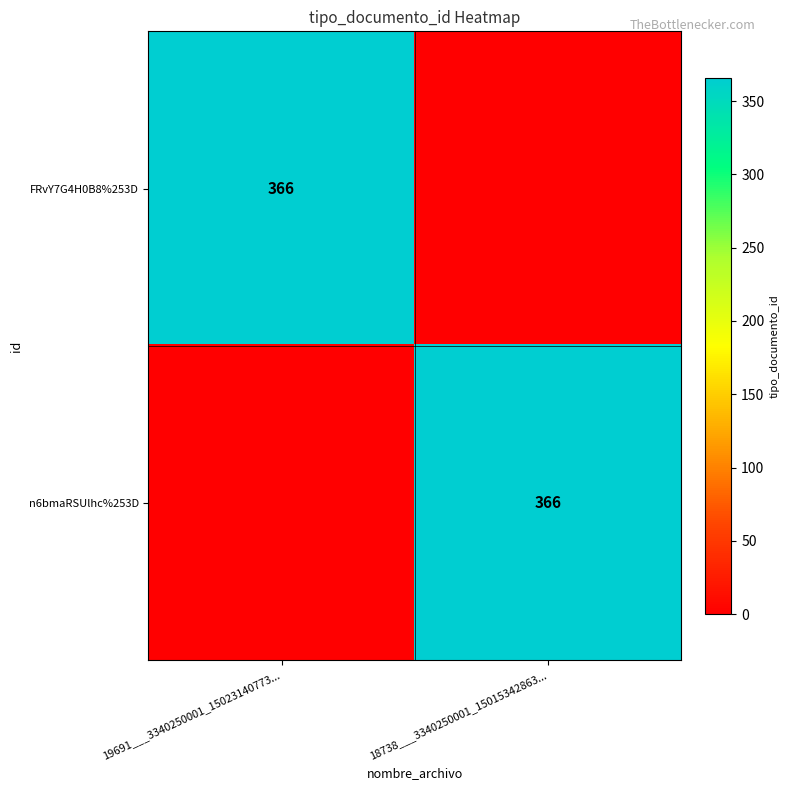

True or false: n6bmaRSUlhc%253D has a value of 651 at 18738___3340250001_15015342863....

False